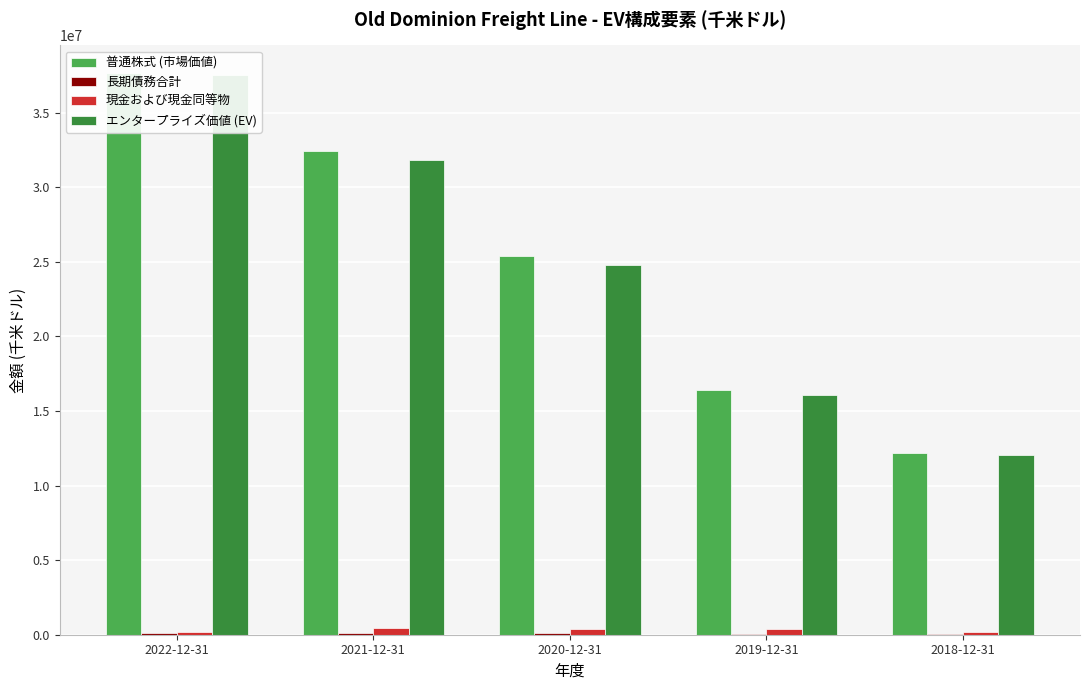

Between 2022-12-31 and 2019-12-31, which is larger?

2022-12-31